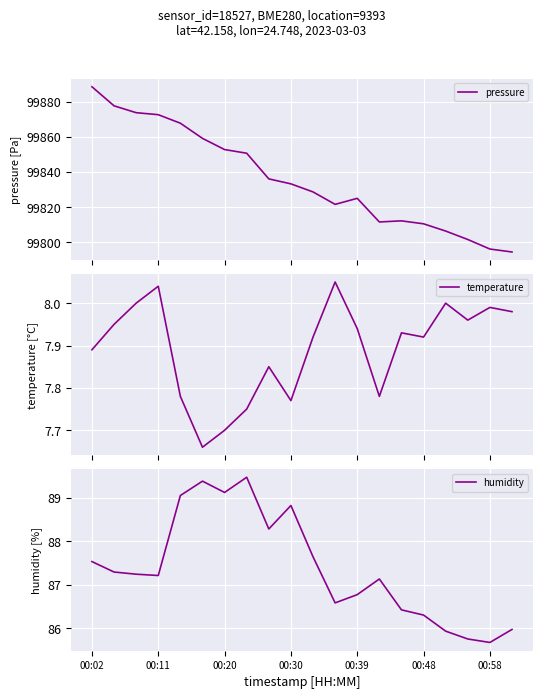

What is the value of the pressure point at the 17th from the left?

99806.3